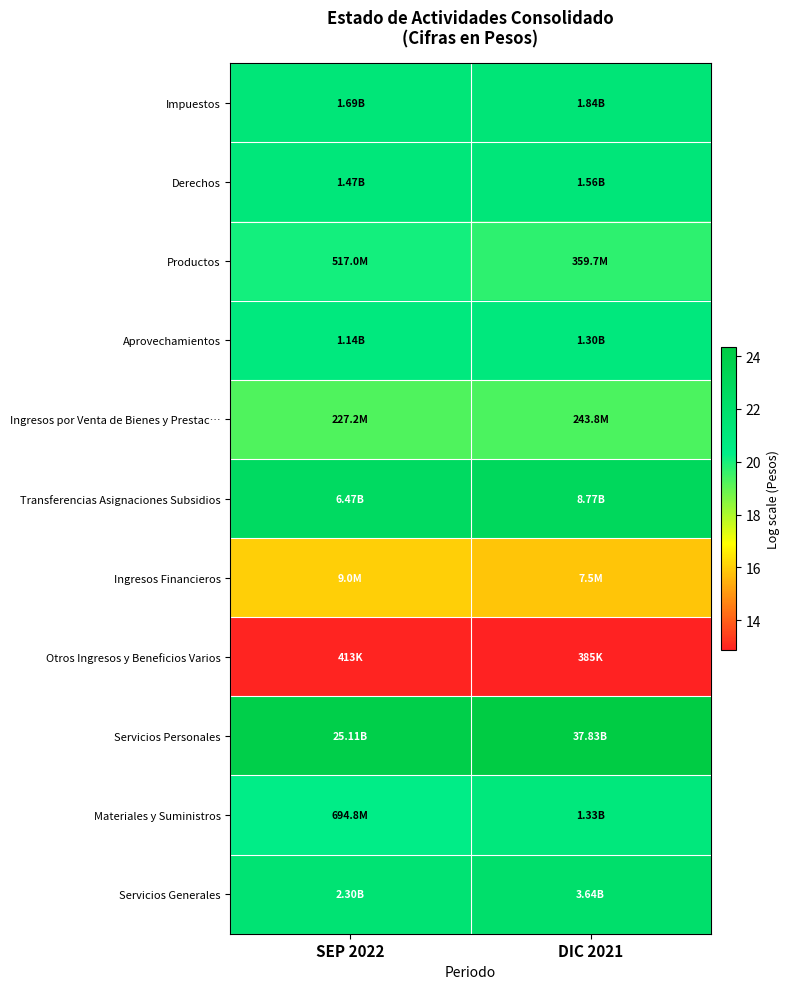

Reading right to left, what are all the values shown in this chart?

Impuestos: DIC 2021=21.3	SEP 2022=21.3
Derechos: DIC 2021=21.2	SEP 2022=21.1
Productos: DIC 2021=19.7	SEP 2022=20.1
Aprovechamientos: DIC 2021=21.0	SEP 2022=20.9
Ingresos por Venta de Bienes y Prestac…: DIC 2021=19.3	SEP 2022=19.2
Transferencias Asignaciones Subsidios: DIC 2021=22.9	SEP 2022=22.6
Ingresos Financieros: DIC 2021=15.8	SEP 2022=16.0
Otros Ingresos y Beneficios Varios: DIC 2021=12.9	SEP 2022=12.9
Servicios Personales: DIC 2021=24.4	SEP 2022=23.9
Materiales y Suministros: DIC 2021=21.0	SEP 2022=20.4
Servicios Generales: DIC 2021=22.0	SEP 2022=21.6